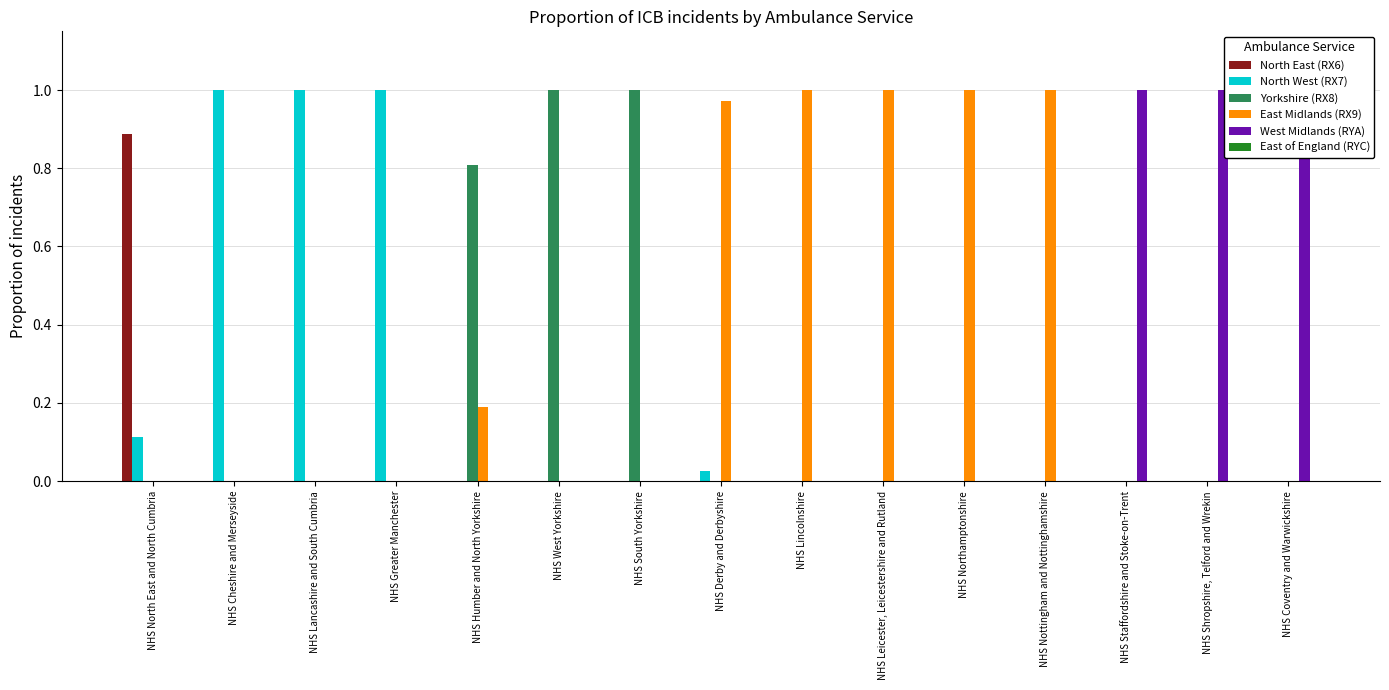

Reading left to right, transcribe all the data shown in this chart.

North East (RX6): NHS North East and North Cumbria=0.9	NHS Cheshire and Merseyside=0.0	NHS Lancashire and South Cumbria=0.0	NHS Greater Manchester=0.0	NHS Humber and North Yorkshire=0.0	NHS West Yorkshire=0.0	NHS South Yorkshire=0.0	NHS Derby and Derbyshire=0.0	NHS Lincolnshire=0.0	NHS Leicester, Leicestershire and Rutland=0.0	NHS Northamptonshire=0.0	NHS Nottingham and Nottinghamshire=0.0	NHS Staffordshire and Stoke-on-Trent=0.0	NHS Shropshire, Telford and Wrekin=0.0	NHS Coventry and Warwickshire=0.0
North West (RX7): NHS North East and North Cumbria=0.1	NHS Cheshire and Merseyside=1.0	NHS Lancashire and South Cumbria=1.0	NHS Greater Manchester=1.0	NHS Humber and North Yorkshire=0.0	NHS West Yorkshire=0.0	NHS South Yorkshire=0.0	NHS Derby and Derbyshire=0.0	NHS Lincolnshire=0.0	NHS Leicester, Leicestershire and Rutland=0.0	NHS Northamptonshire=0.0	NHS Nottingham and Nottinghamshire=0.0	NHS Staffordshire and Stoke-on-Trent=0.0	NHS Shropshire, Telford and Wrekin=0.0	NHS Coventry and Warwickshire=0.0
Yorkshire (RX8): NHS North East and North Cumbria=0.0	NHS Cheshire and Merseyside=0.0	NHS Lancashire and South Cumbria=0.0	NHS Greater Manchester=0.0	NHS Humber and North Yorkshire=0.8	NHS West Yorkshire=1.0	NHS South Yorkshire=1.0	NHS Derby and Derbyshire=0.0	NHS Lincolnshire=0.0	NHS Leicester, Leicestershire and Rutland=0.0	NHS Northamptonshire=0.0	NHS Nottingham and Nottinghamshire=0.0	NHS Staffordshire and Stoke-on-Trent=0.0	NHS Shropshire, Telford and Wrekin=0.0	NHS Coventry and Warwickshire=0.0
East Midlands (RX9): NHS North East and North Cumbria=0.0	NHS Cheshire and Merseyside=0.0	NHS Lancashire and South Cumbria=0.0	NHS Greater Manchester=0.0	NHS Humber and North Yorkshire=0.2	NHS West Yorkshire=0.0	NHS South Yorkshire=0.0	NHS Derby and Derbyshire=1.0	NHS Lincolnshire=1.0	NHS Leicester, Leicestershire and Rutland=1.0	NHS Northamptonshire=1.0	NHS Nottingham and Nottinghamshire=1.0	NHS Staffordshire and Stoke-on-Trent=0.0	NHS Shropshire, Telford and Wrekin=0.0	NHS Coventry and Warwickshire=0.0
West Midlands (RYA): NHS North East and North Cumbria=0.0	NHS Cheshire and Merseyside=0.0	NHS Lancashire and South Cumbria=0.0	NHS Greater Manchester=0.0	NHS Humber and North Yorkshire=0.0	NHS West Yorkshire=0.0	NHS South Yorkshire=0.0	NHS Derby and Derbyshire=0.0	NHS Lincolnshire=0.0	NHS Leicester, Leicestershire and Rutland=0.0	NHS Northamptonshire=0.0	NHS Nottingham and Nottinghamshire=0.0	NHS Staffordshire and Stoke-on-Trent=1.0	NHS Shropshire, Telford and Wrekin=1.0	NHS Coventry and Warwickshire=1.0
East of England (RYC): NHS North East and North Cumbria=0.0	NHS Cheshire and Merseyside=0.0	NHS Lancashire and South Cumbria=0.0	NHS Greater Manchester=0.0	NHS Humber and North Yorkshire=0.0	NHS West Yorkshire=0.0	NHS South Yorkshire=0.0	NHS Derby and Derbyshire=0.0	NHS Lincolnshire=0.0	NHS Leicester, Leicestershire and Rutland=0.0	NHS Northamptonshire=0.0	NHS Nottingham and Nottinghamshire=0.0	NHS Staffordshire and Stoke-on-Trent=0.0	NHS Shropshire, Telford and Wrekin=0.0	NHS Coventry and Warwickshire=0.0